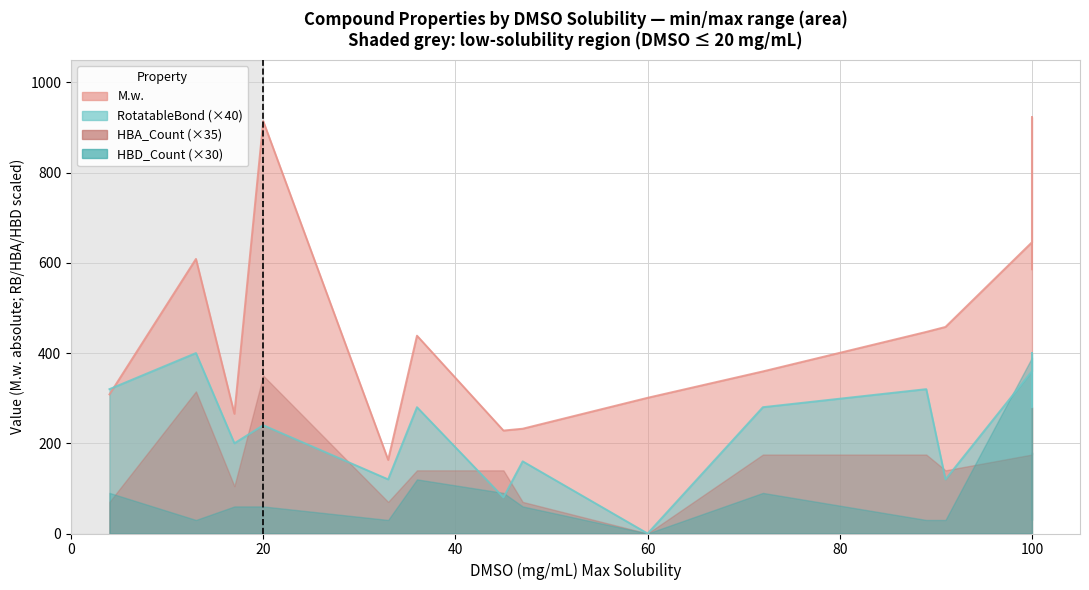

What is the difference between the highest and lowest values at 15?

263.3